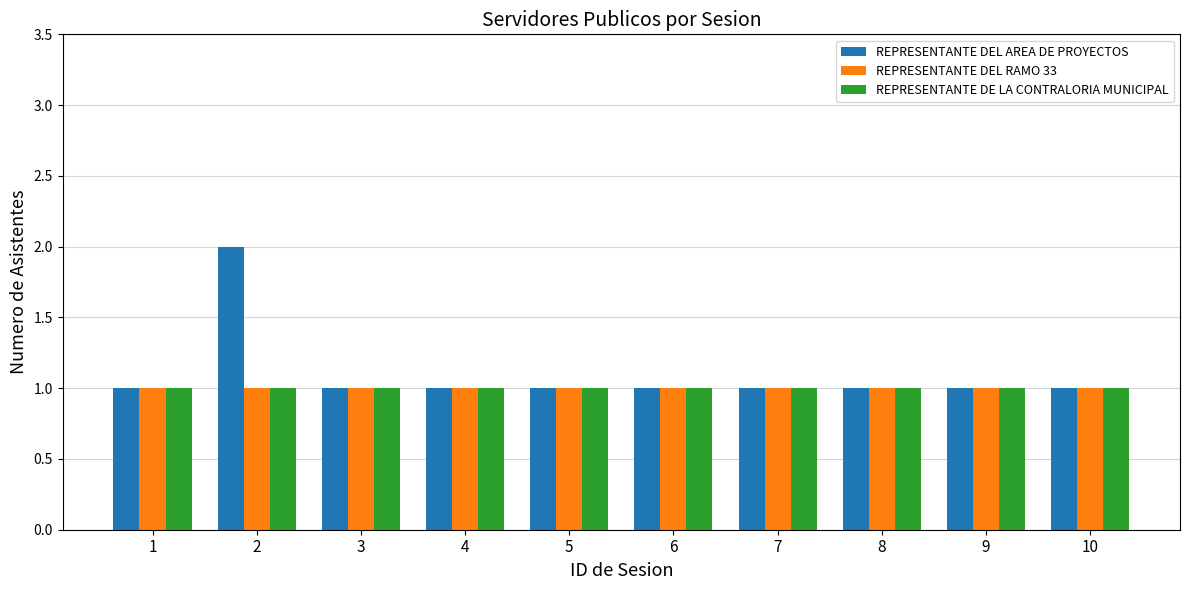

What is the average value of the REPRESENTANTE DE LA CONTRALORIA MUNICIPAL series?

1